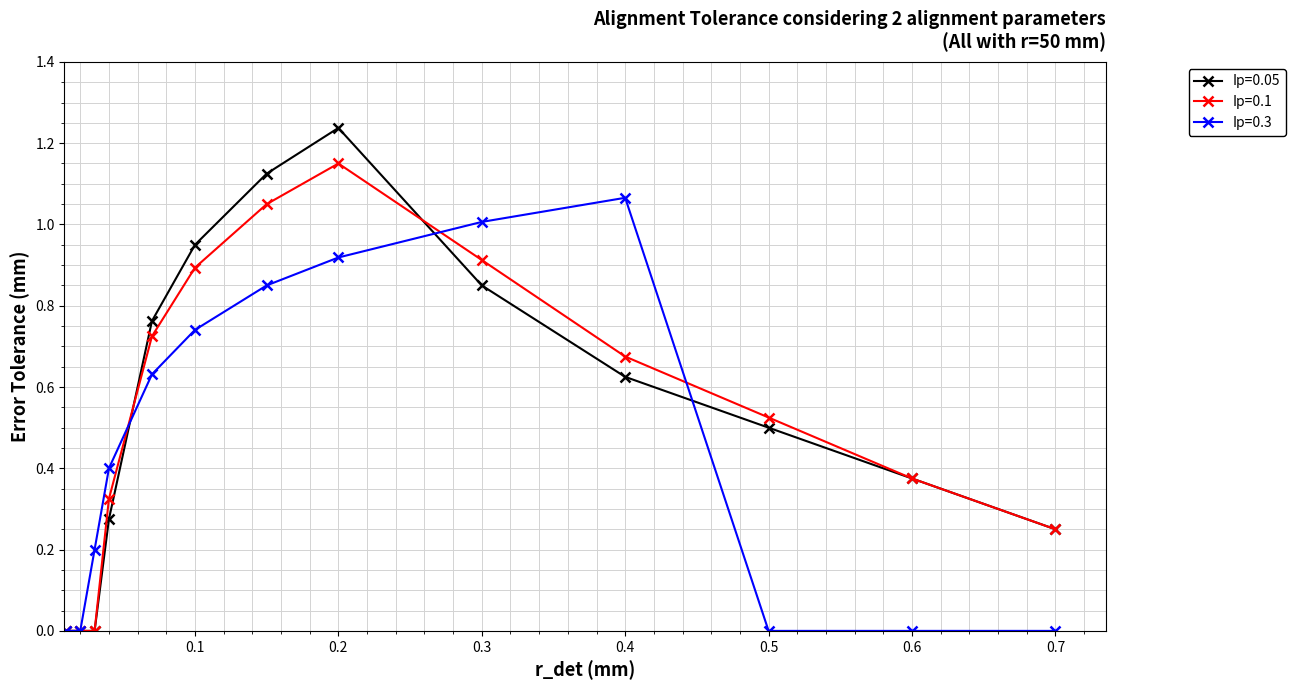

List the series in order of their peak value, highest first.

Ip=0.05, Ip=0.1, Ip=0.3